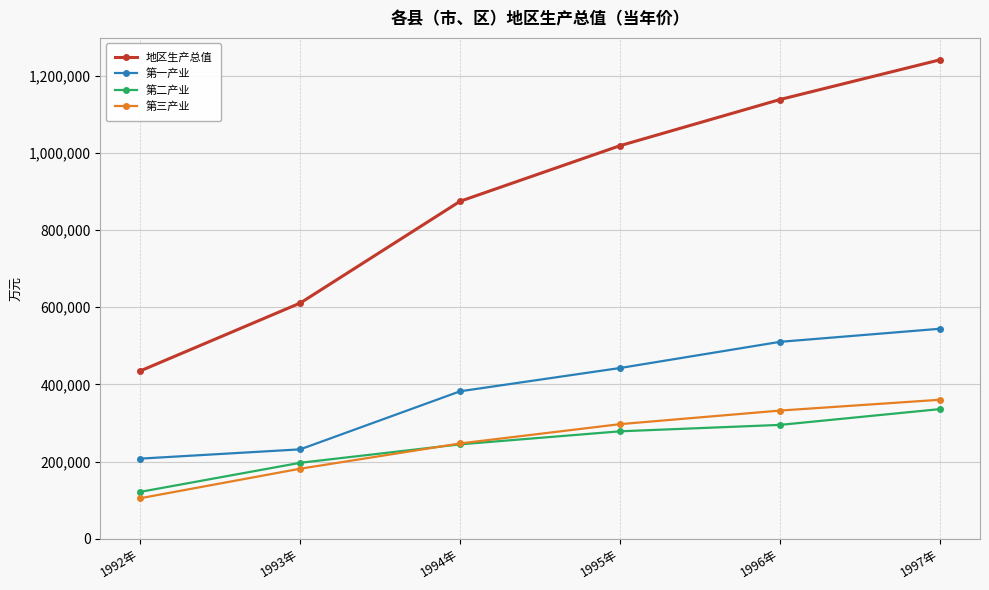

Is the value of 第二产业 at 1992年 greater than the value of 第一产业 at 1995年?

No